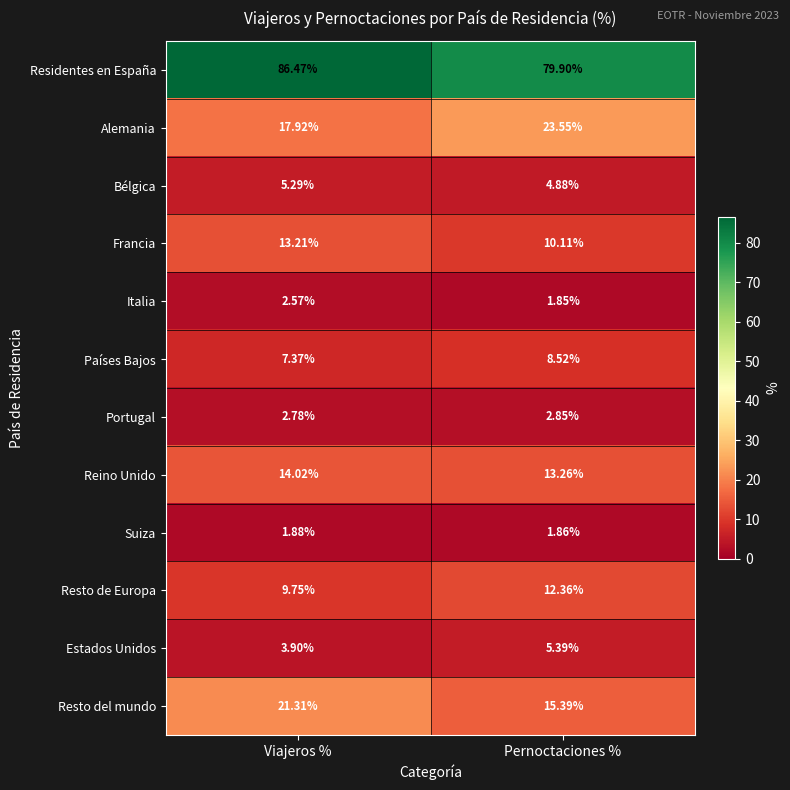

Rank the series at Viajeros % from highest to lowest value.

Residentes en España, Resto del mundo, Alemania, Reino Unido, Francia, Resto de Europa, Países Bajos, Bélgica, Estados Unidos, Portugal, Italia, Suiza